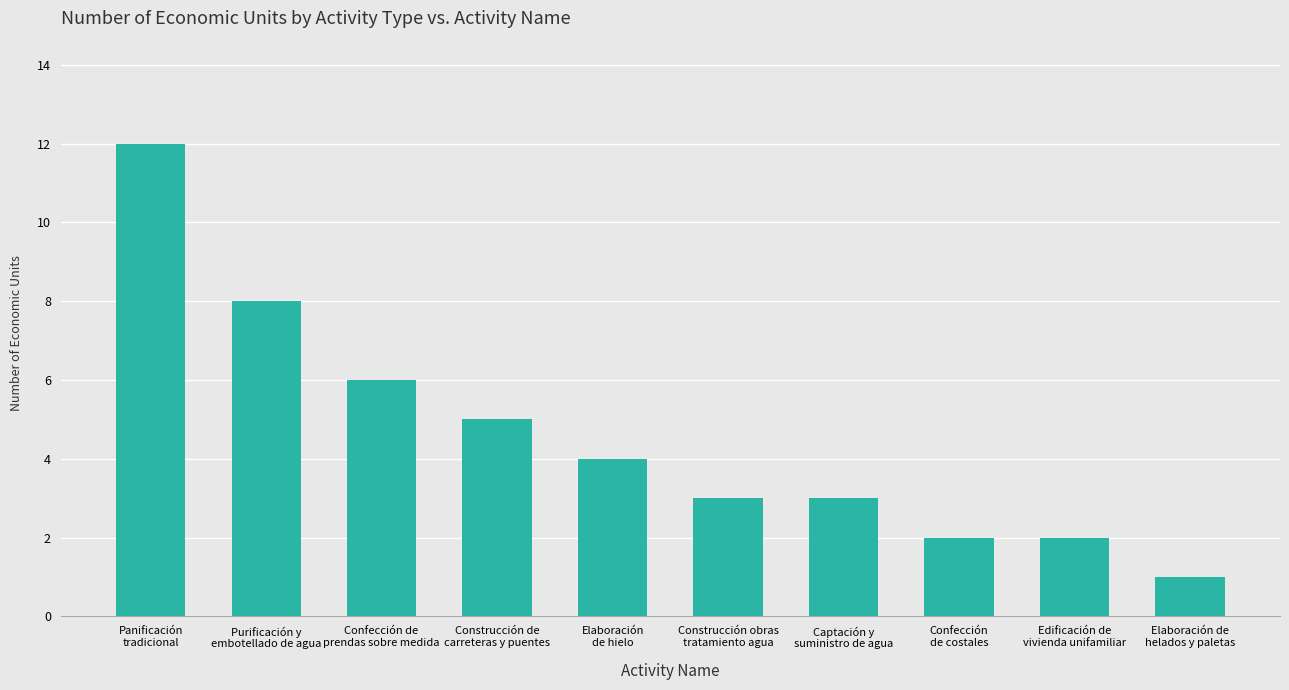

What is the average value?

5